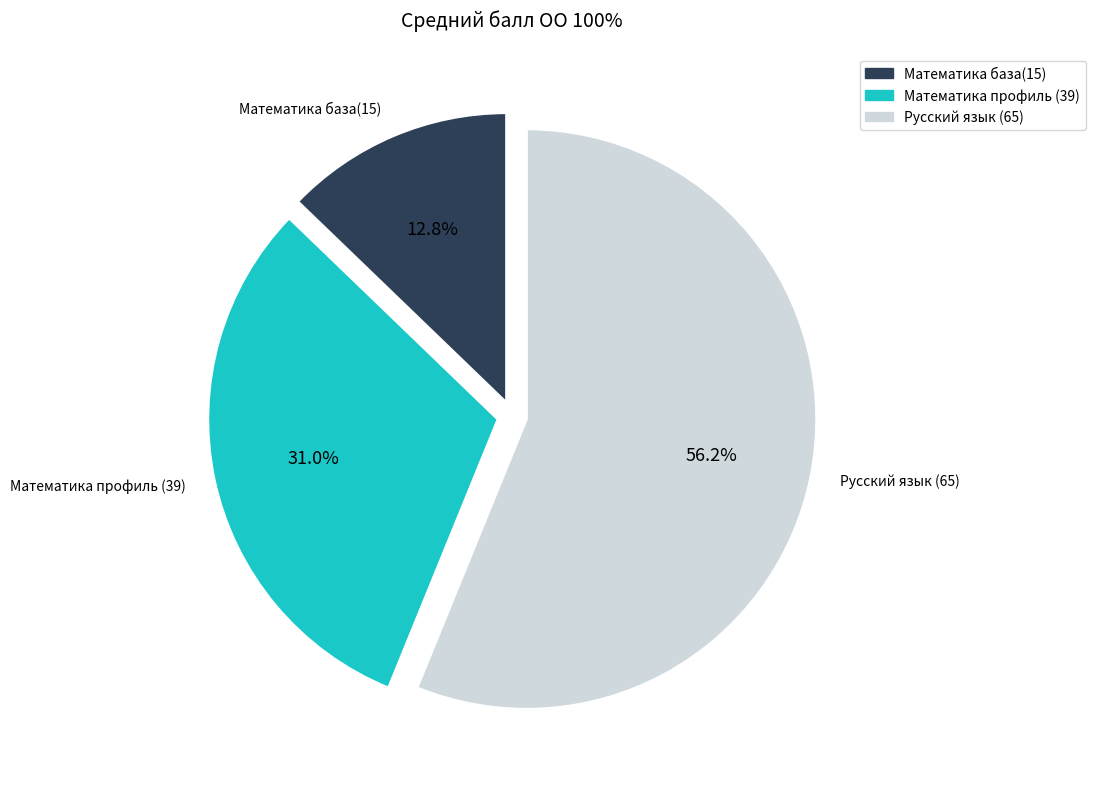

Which slice is the smallest?

Математика база(15)